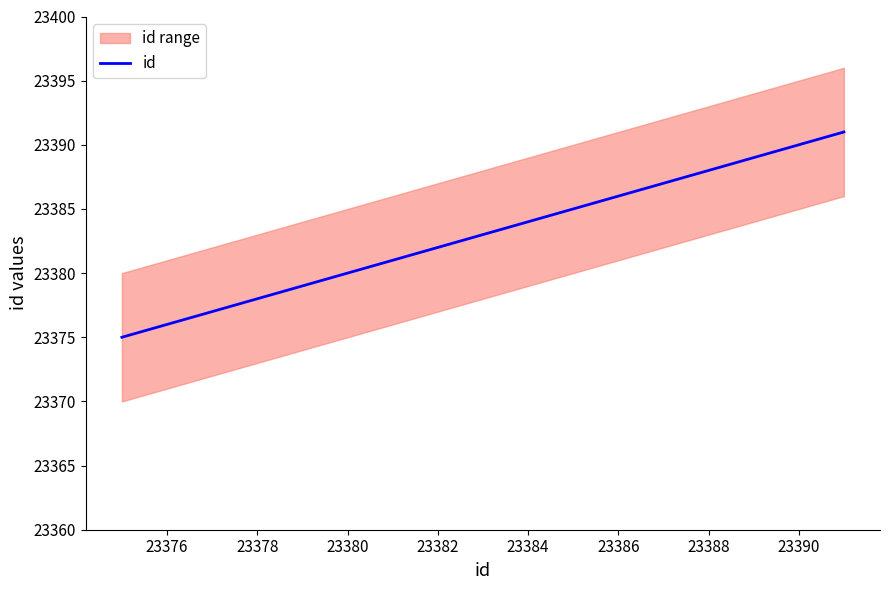

The id series shows 39213 at 23378. True or false?

False